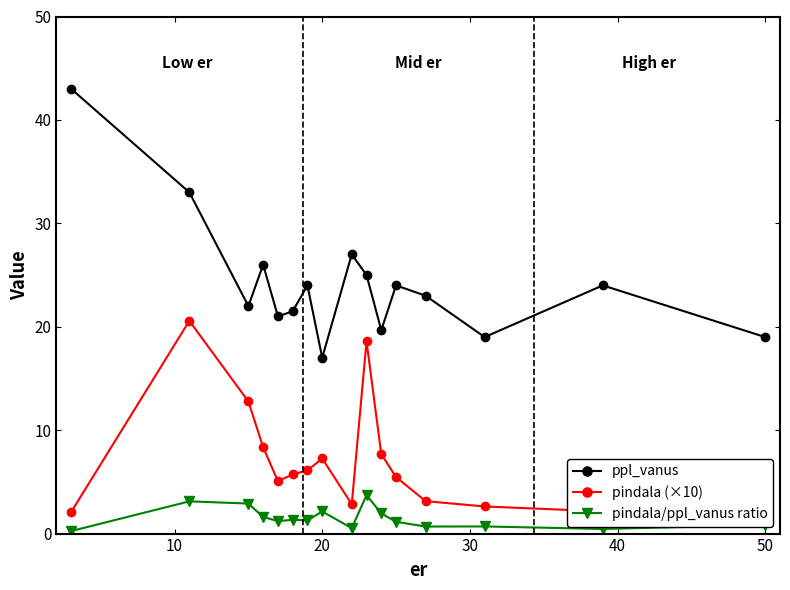

What is the difference between the second highest and second lowest values in the pindala/ppl_vanus ratio series?

2.7